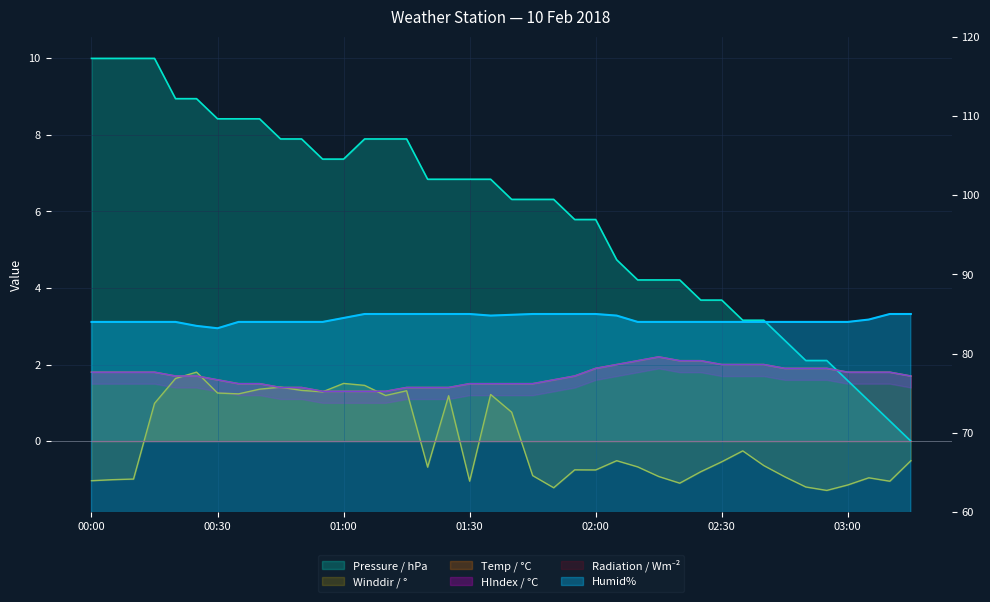

How many values in the Pressure / hPa series are below 6?

17